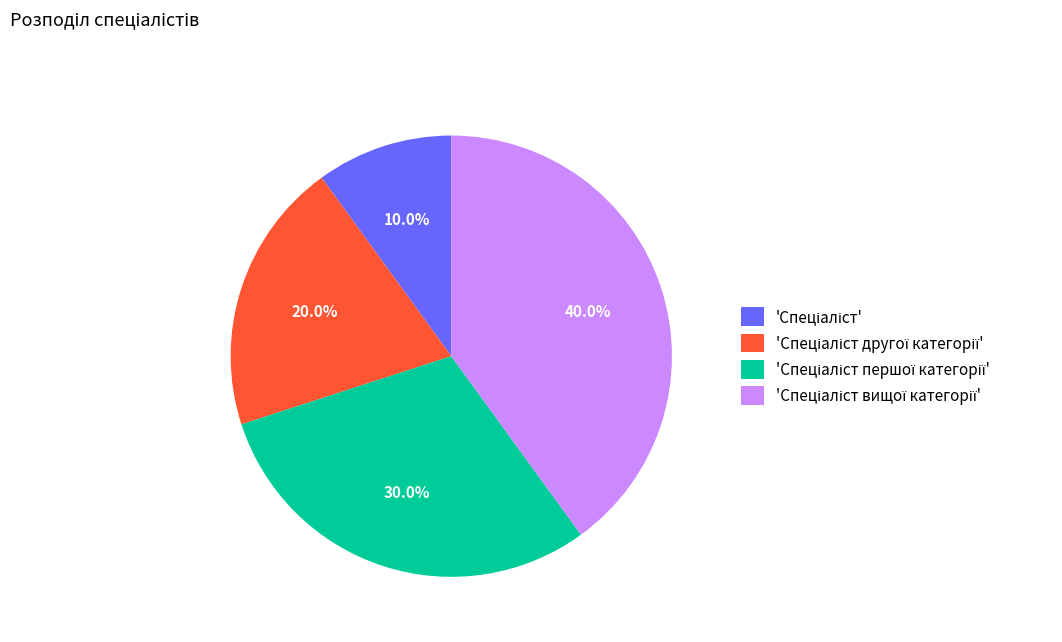

Is there any slice that represents more than half of the pie?

No